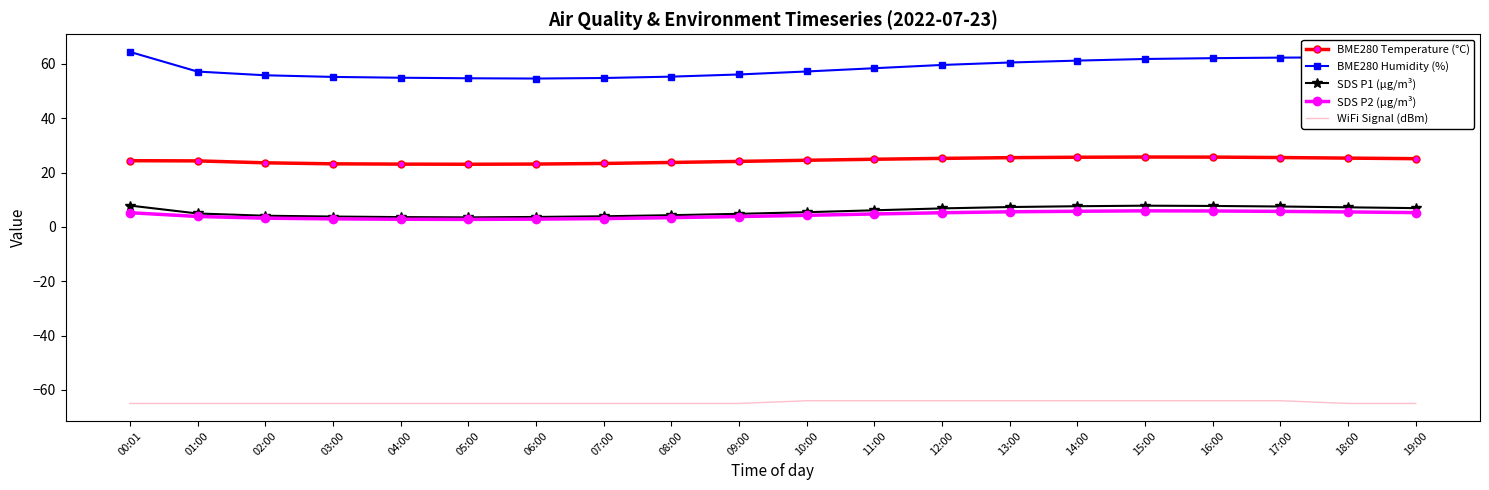

What is the maximum value for WiFi Signal (dBm)?

-64.0